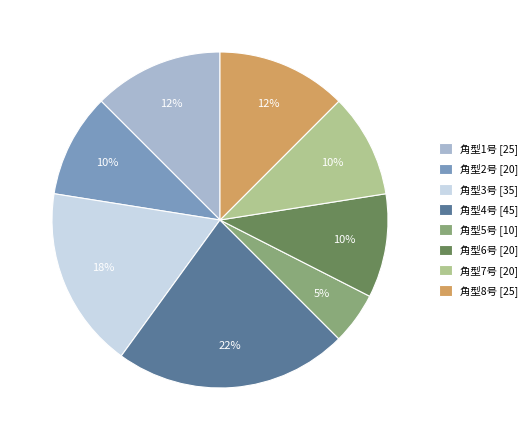

Which slice is the smallest?

角型5号